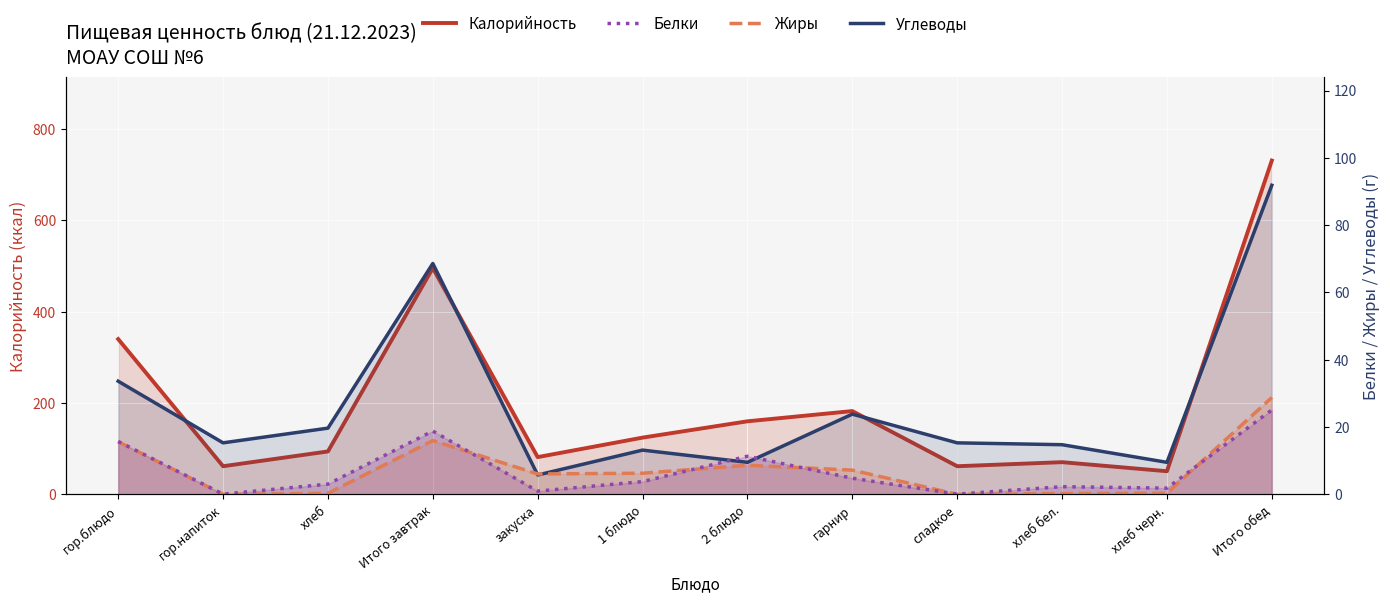

The Калорийность series shows 109.1 at гор.напиток. True or false?

False